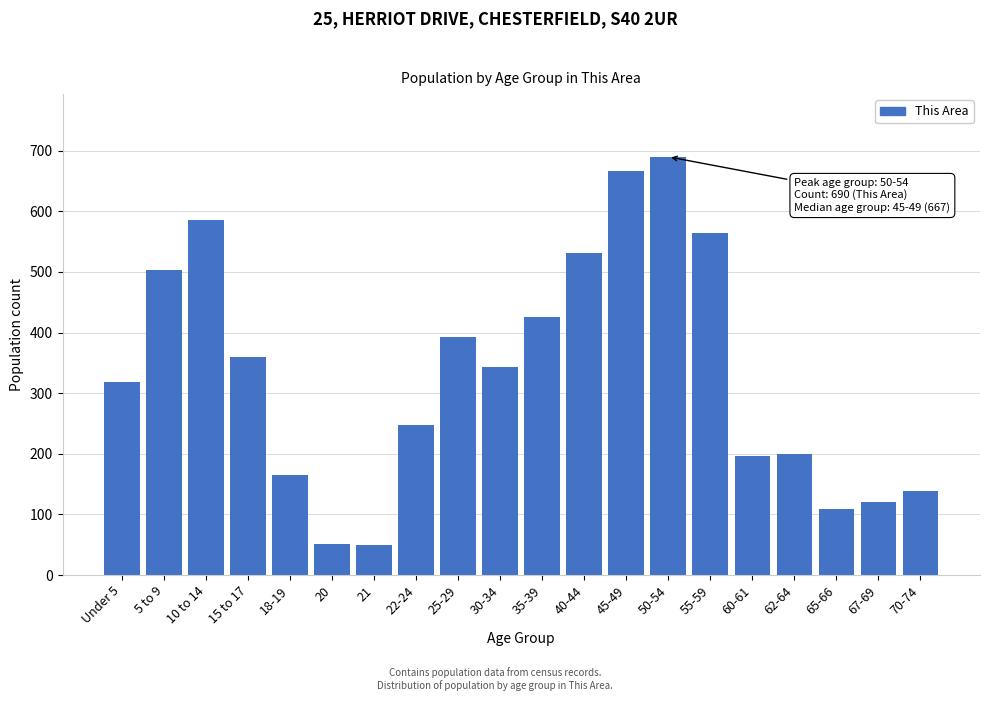

At which label is the value closest to 370?

15 to 17